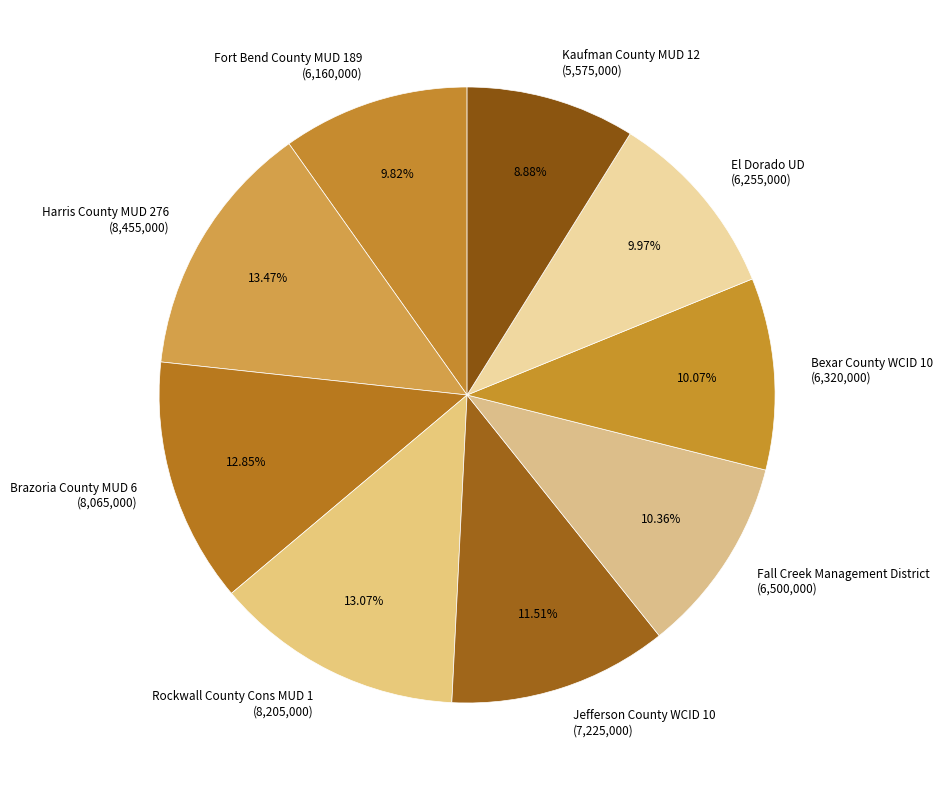

Is there any slice that represents more than half of the pie?

No